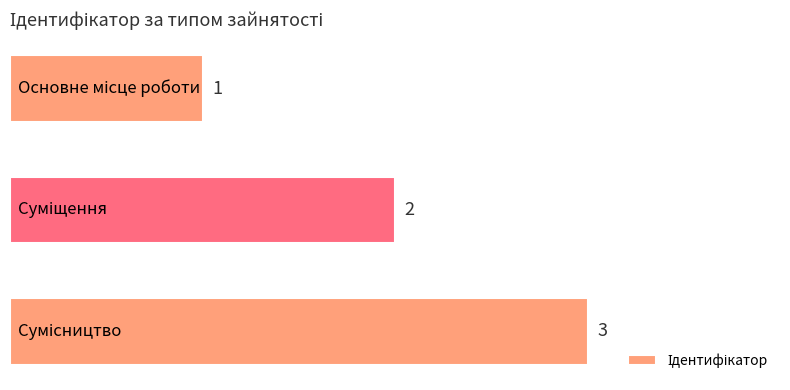

How many values are below 2?

1